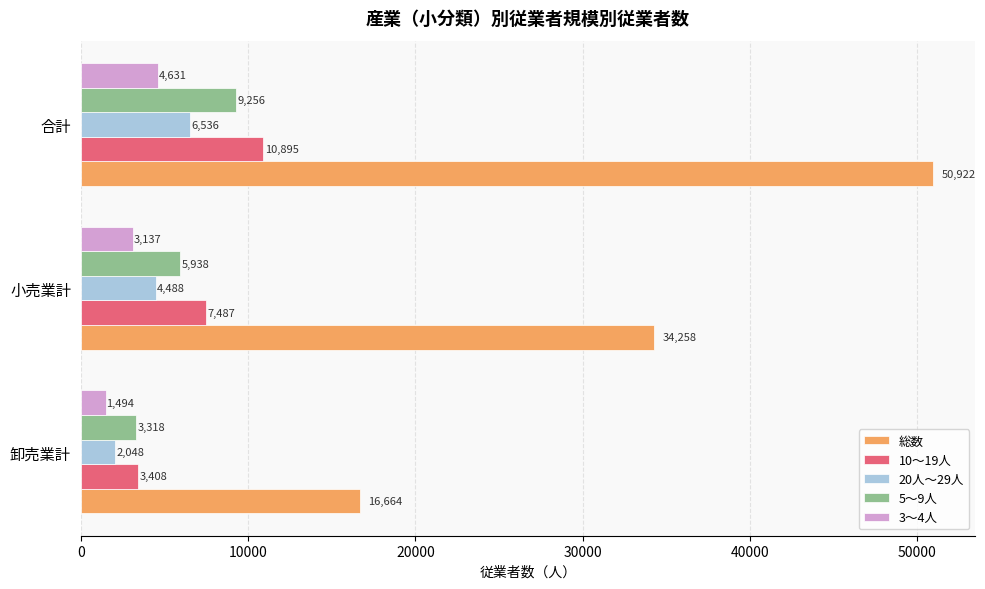

The 総数 series shows 34258 at 小売業計. True or false?

True